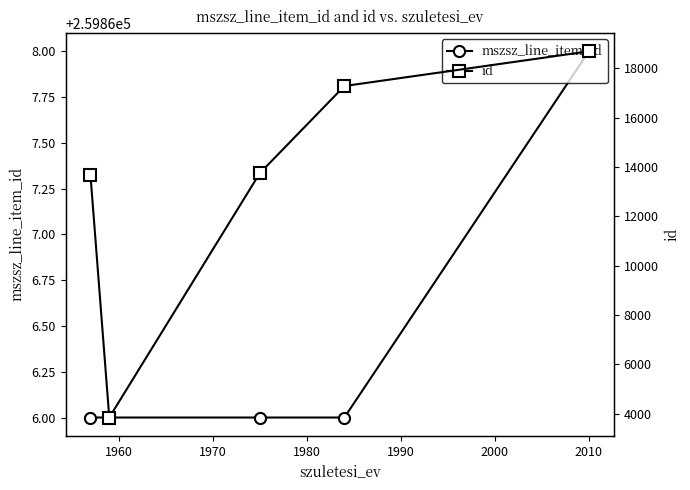

Rank the series by their average value, from lowest to highest.

id, mszsz_line_item_id